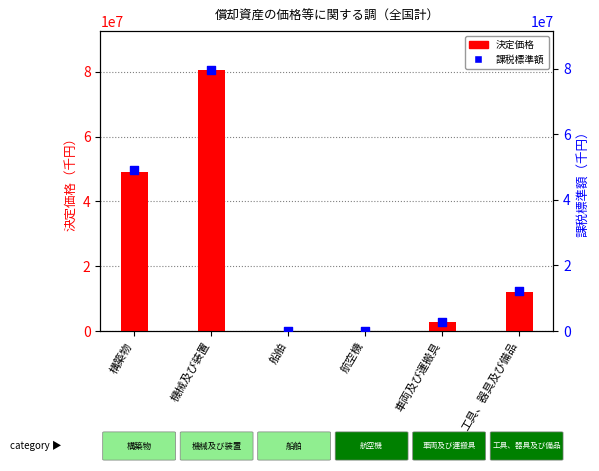

Which series has the largest Y range (max minus min)?

決定価格